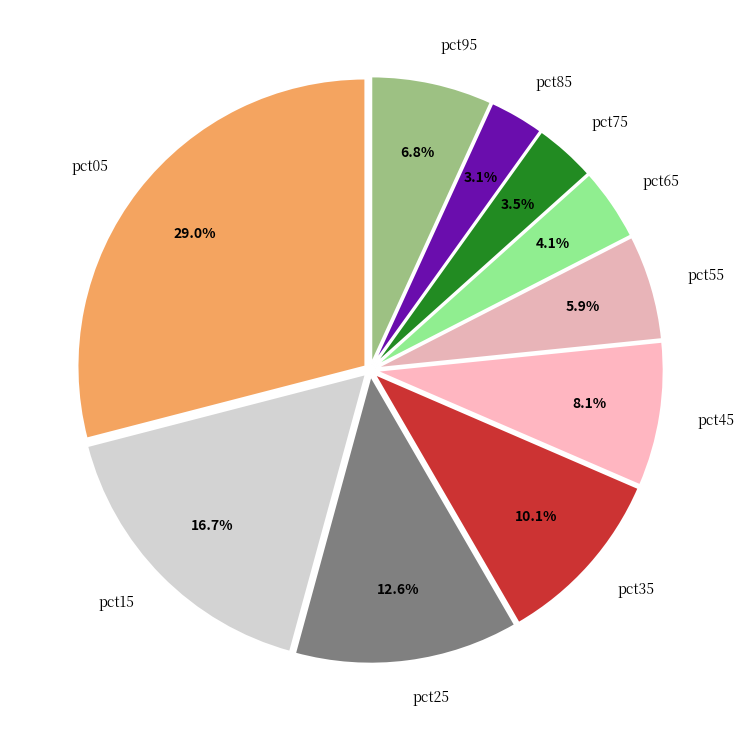

Count the number of slices in the pie.

10